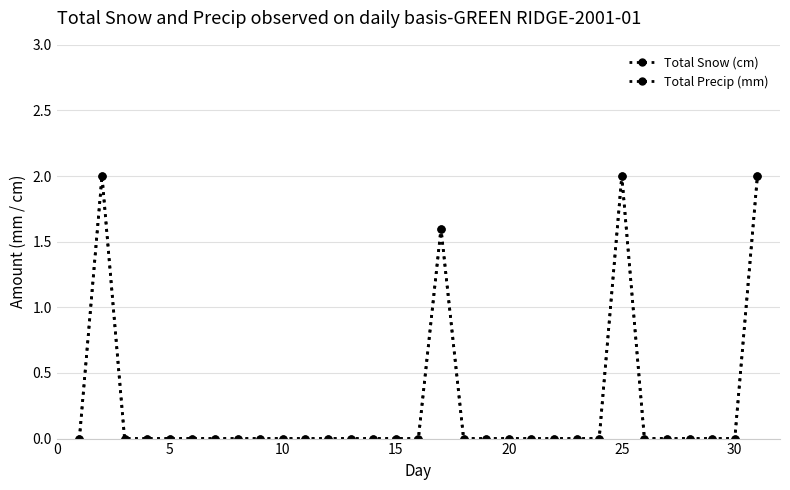

True or false: Total Precip (mm) and Total Snow (cm) intersect in this chart.

False